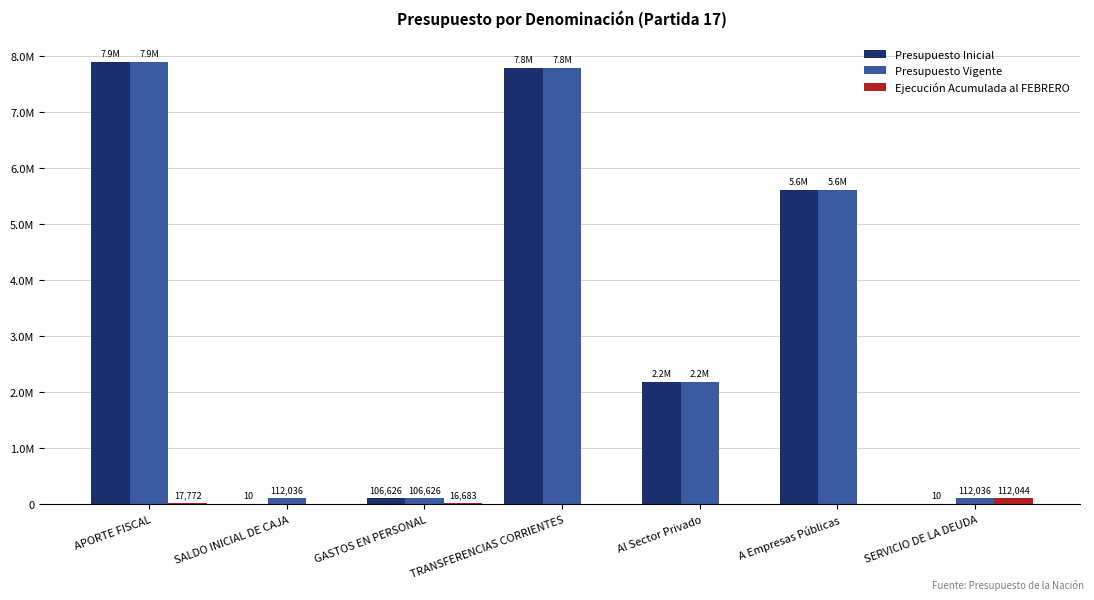

Which series has the largest range (max minus min)?

Presupuesto Inicial